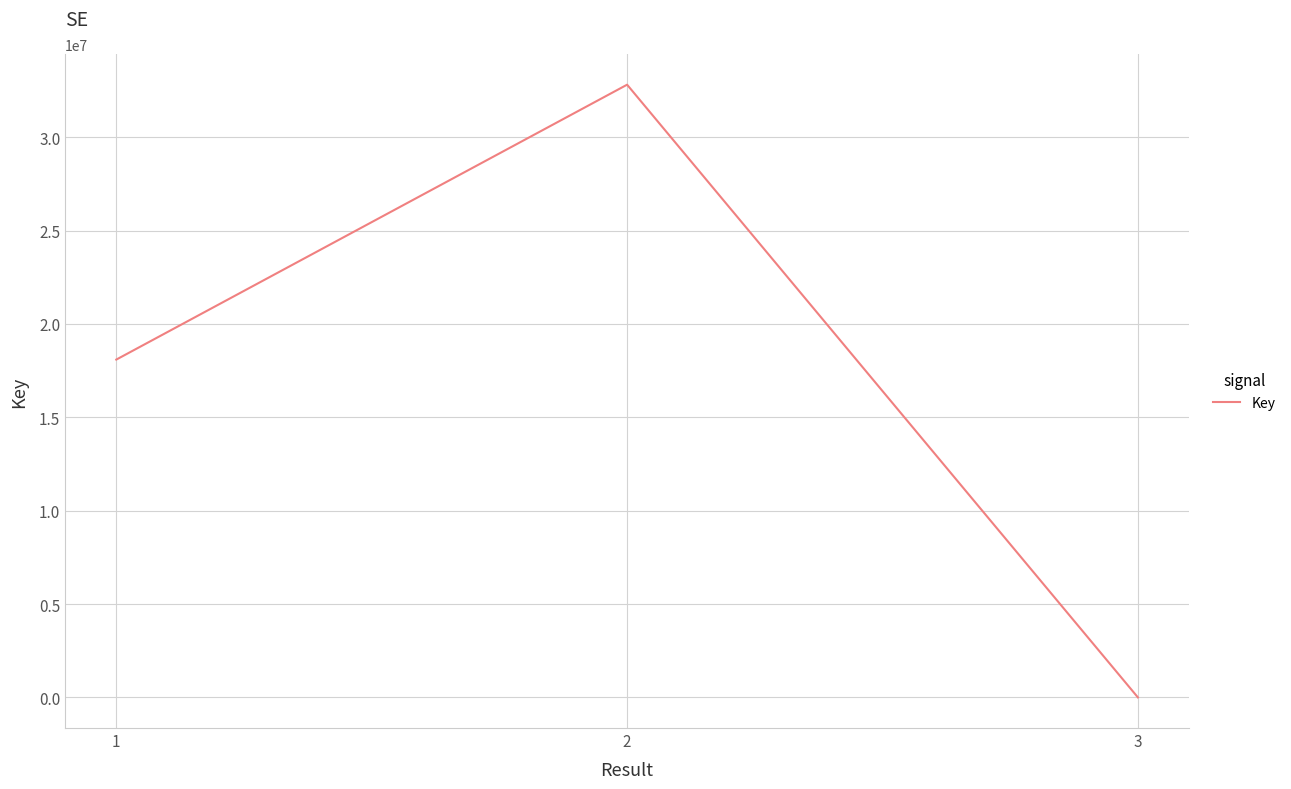

Reading right to left, list all the values displayed in this chart.

5488	32807736	18090745